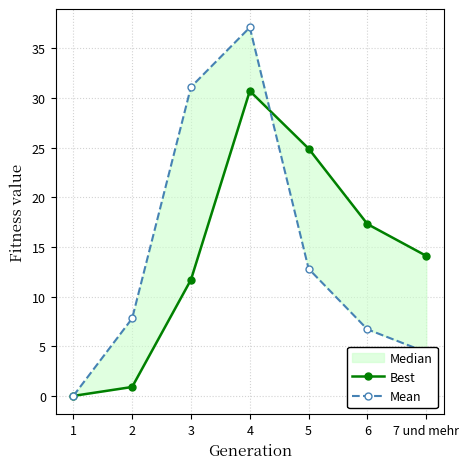

List the series in order of their peak value, highest first.

Mean, Best